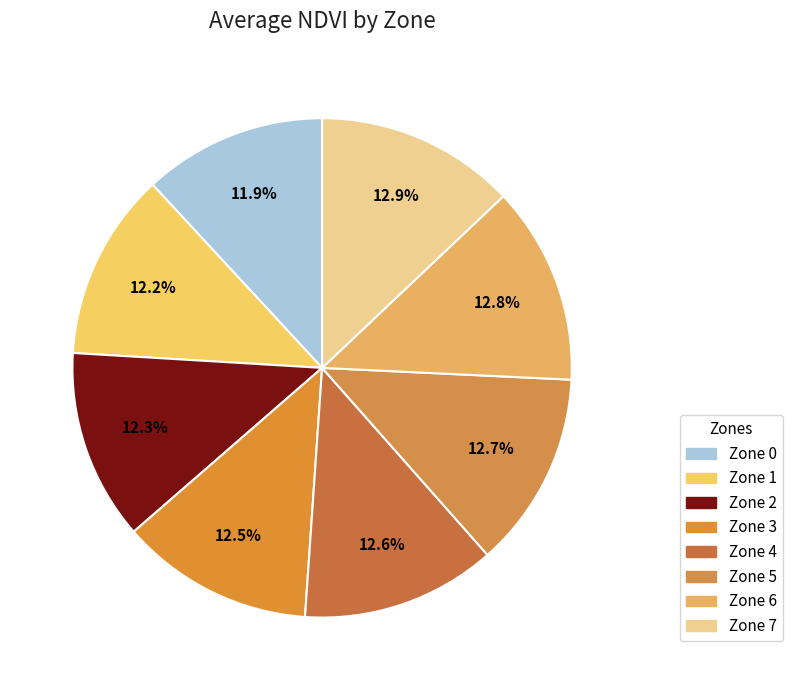

Does Zone 4 represent more than half of the total?

No